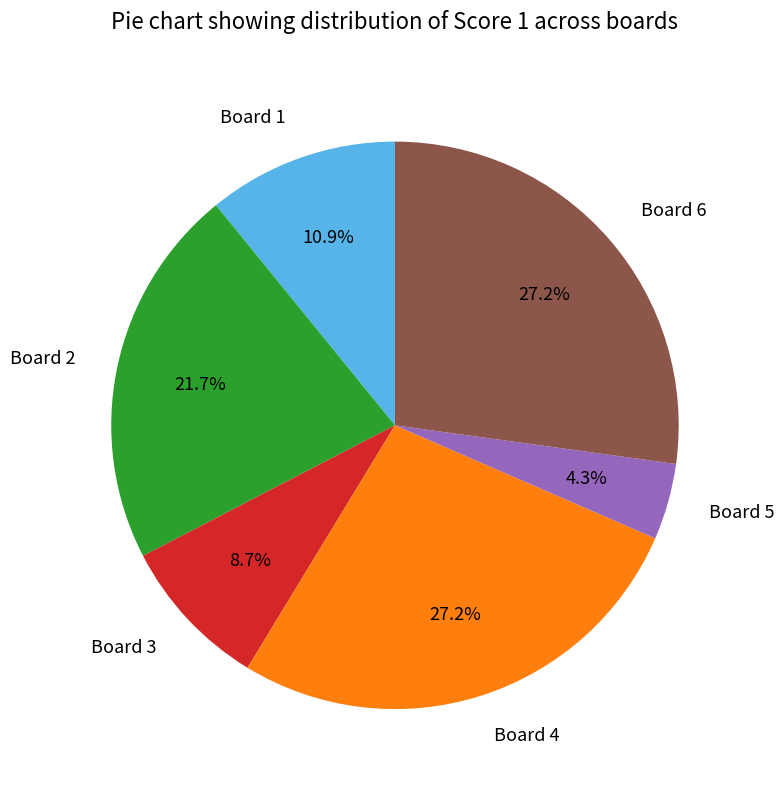

How many slices are in this pie chart?

6